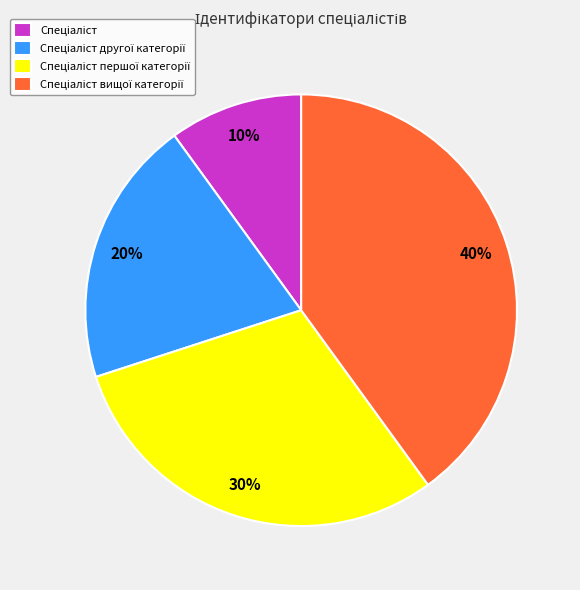

Count the number of slices in the pie.

4